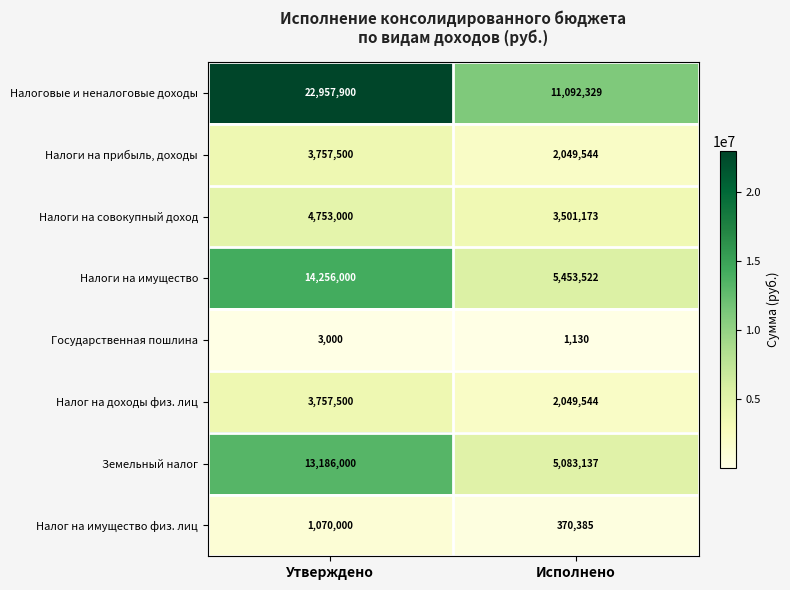

Which series has the largest total across all categories?

Налоговые и неналоговые доходы